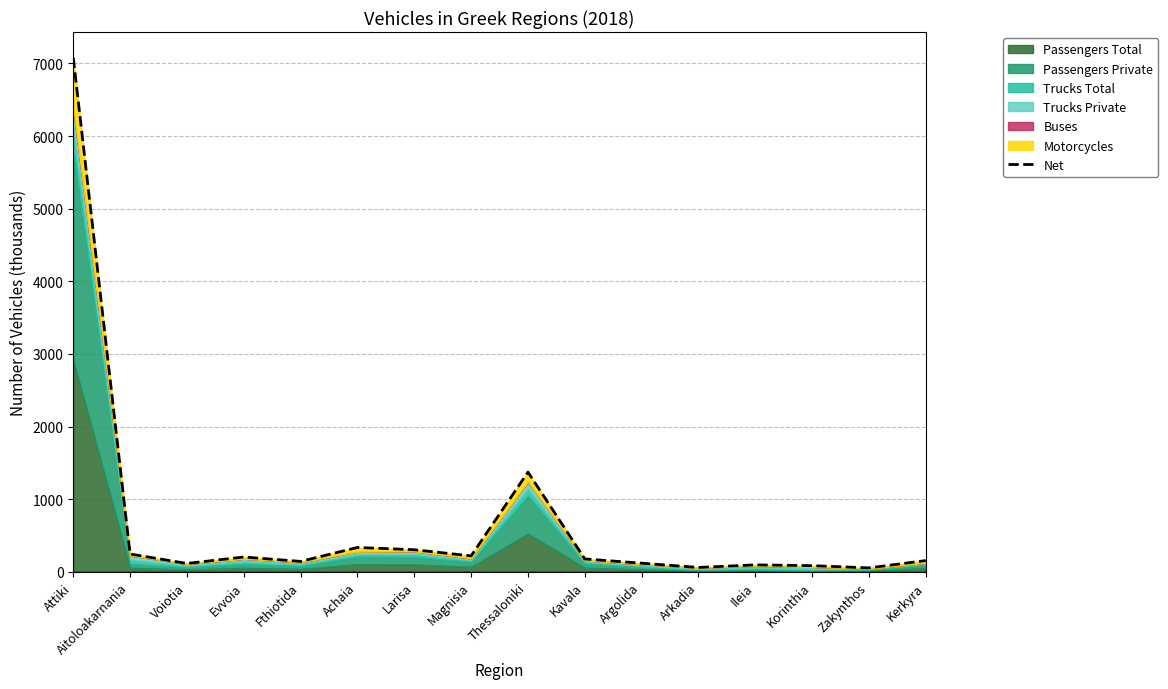

What is the difference between the maximum and minimum values?

7023.4